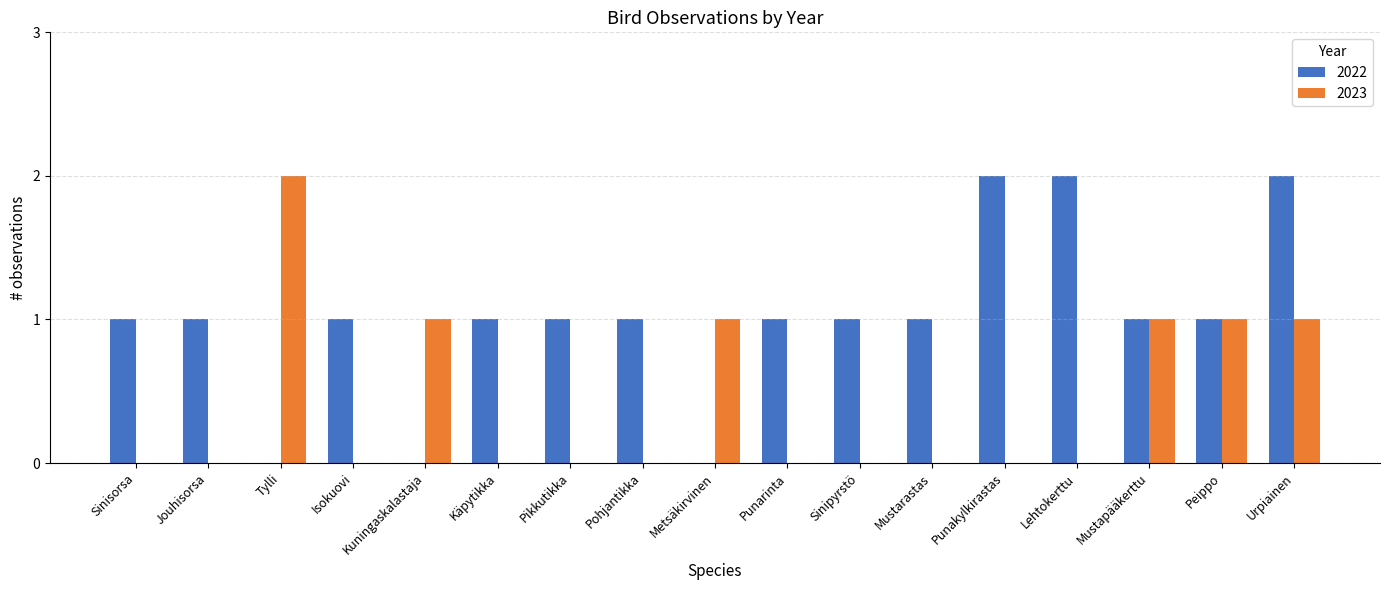

The 2023 series shows 4 at Tylli. True or false?

False